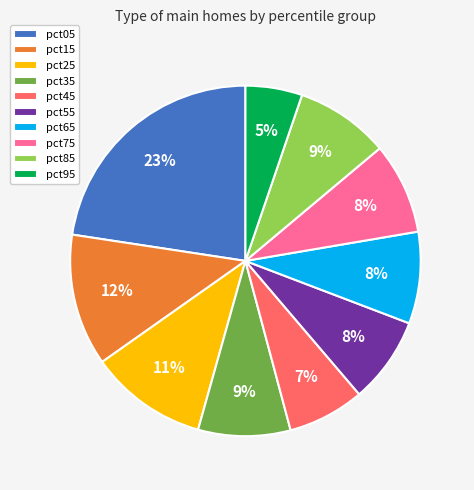

Combined, do pct05 and pct85 account for over 50%?

No